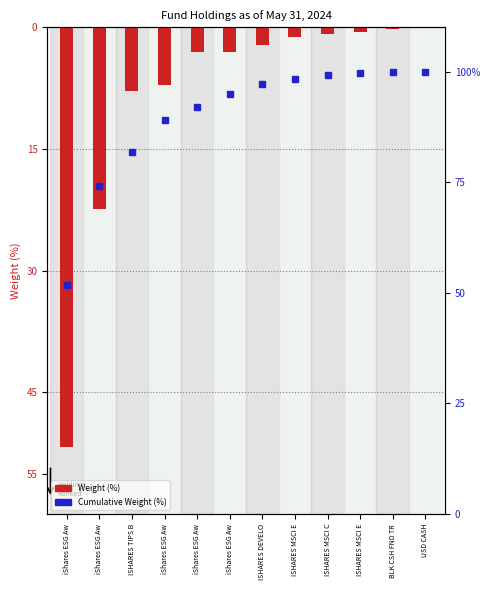

Reading right to left, transcribe all the data shown in this chart.

Weight (%): USD CASH=-0.0	BLK CSH FND TR=-0.2	ISHARES MSCI E=-0.5	ISHARES MSCI C=-0.8	ISHARES MSCI E=-1.2	ISHARES DEVELO=-2.2	iShares ESG Aw=-3.0	iShares ESG Aw=-3.1	iShares ESG Aw=-7.1	ISHARES TIPS B=-7.8	iShares ESG Aw=-22.4	iShares ESG Aw=-51.7
Cumulative Weight (%): USD CASH=100.0	BLK CSH FND TR=100.0	ISHARES MSCI E=99.8	ISHARES MSCI C=99.2	ISHARES MSCI E=98.4	ISHARES DEVELO=97.2	iShares ESG Aw=95.0	iShares ESG Aw=92.0	iShares ESG Aw=88.9	ISHARES TIPS B=81.9	iShares ESG Aw=74.0	iShares ESG Aw=51.7